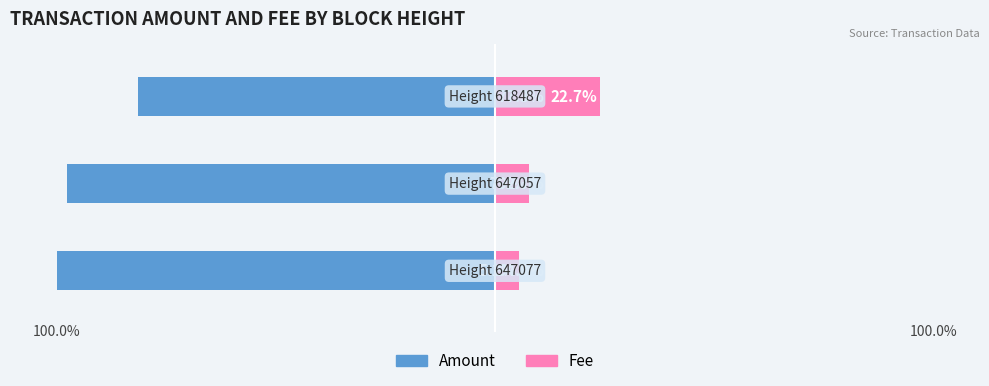

What is the total value across all series at 1?

-85.3